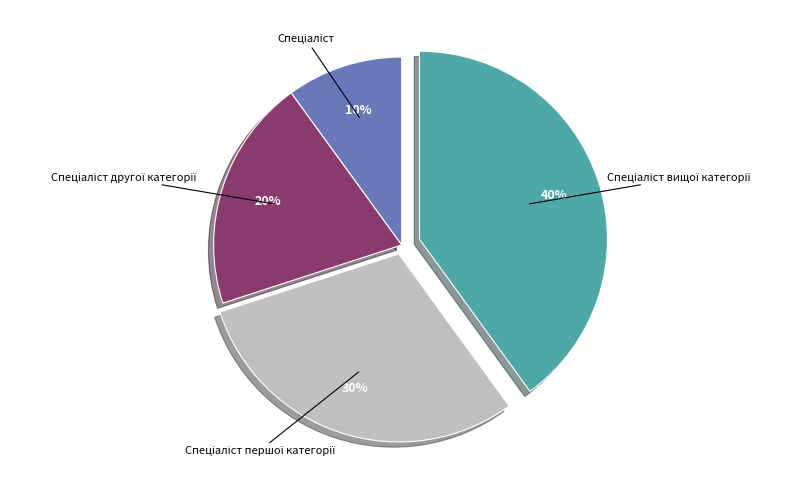

To the nearest percent, what is the average slice percentage?

25%